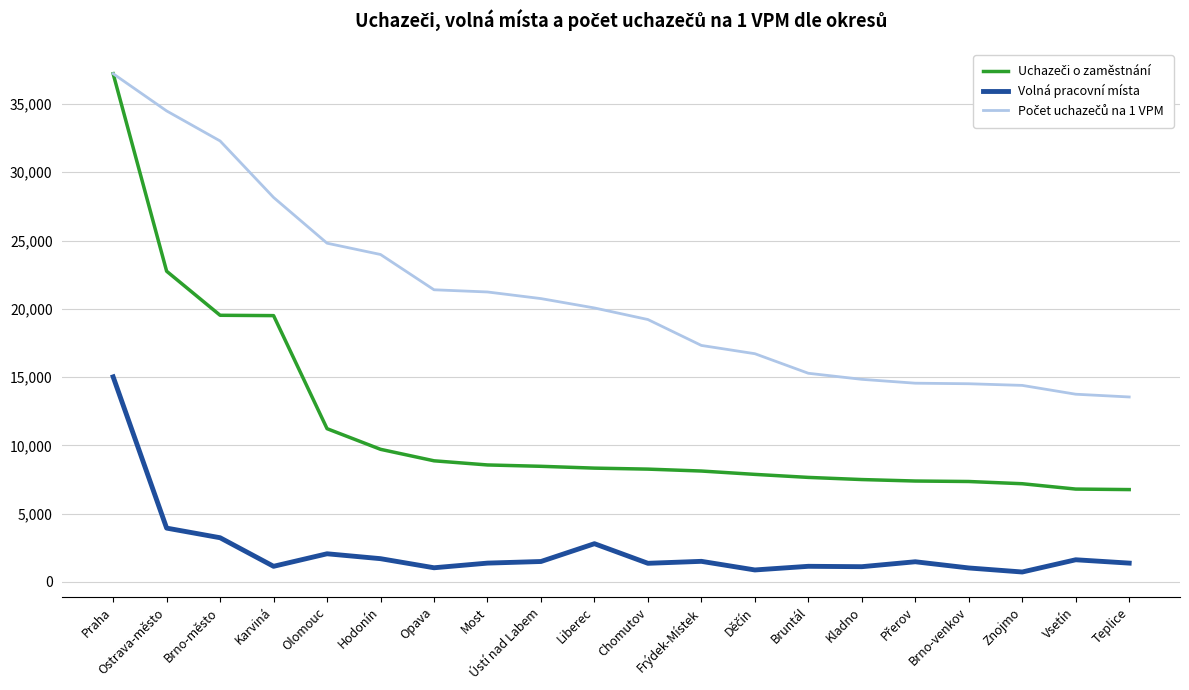

What is the approximate value of Volná pracovní místa at Most?

1375.0